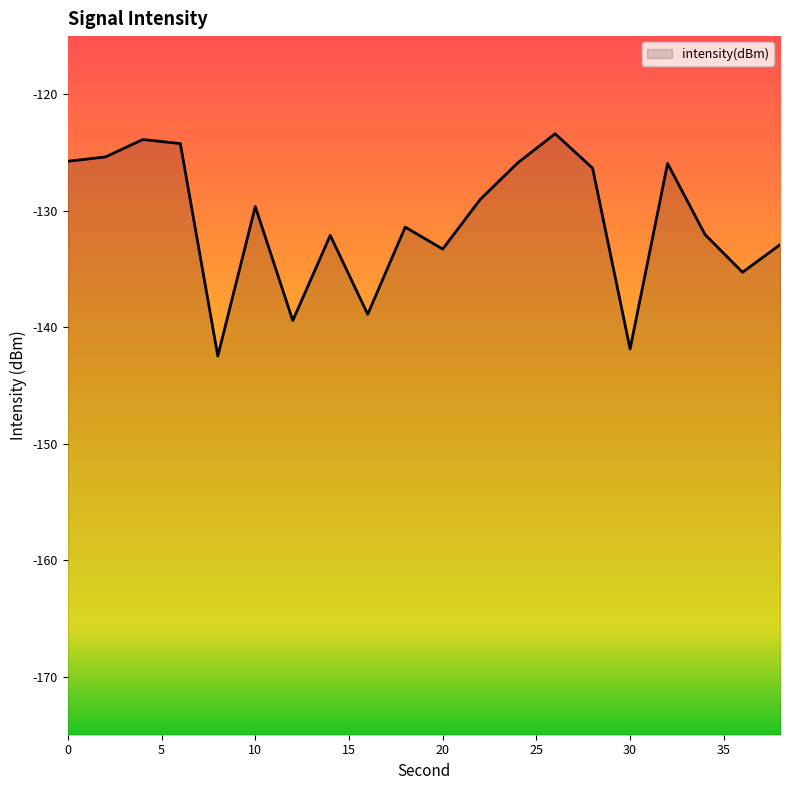

What is the difference between the second highest and minimum values?

18.6